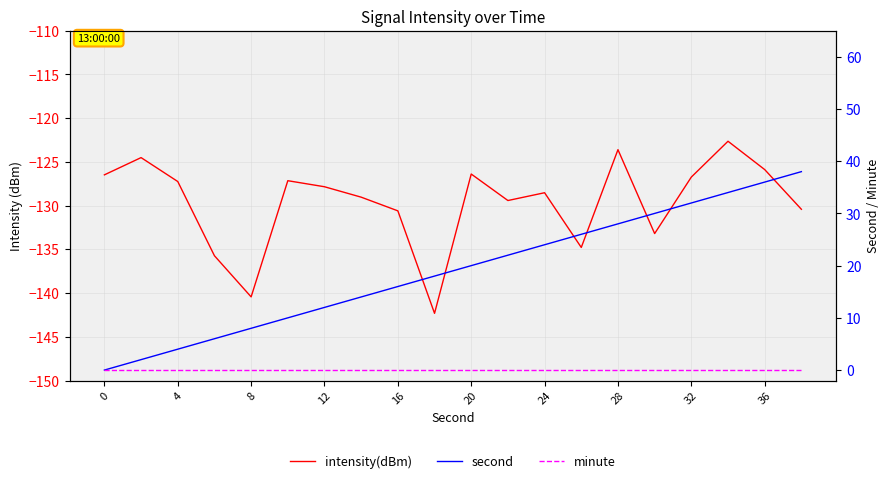

True or false: second and intensity(dBm) intersect in this chart.

False